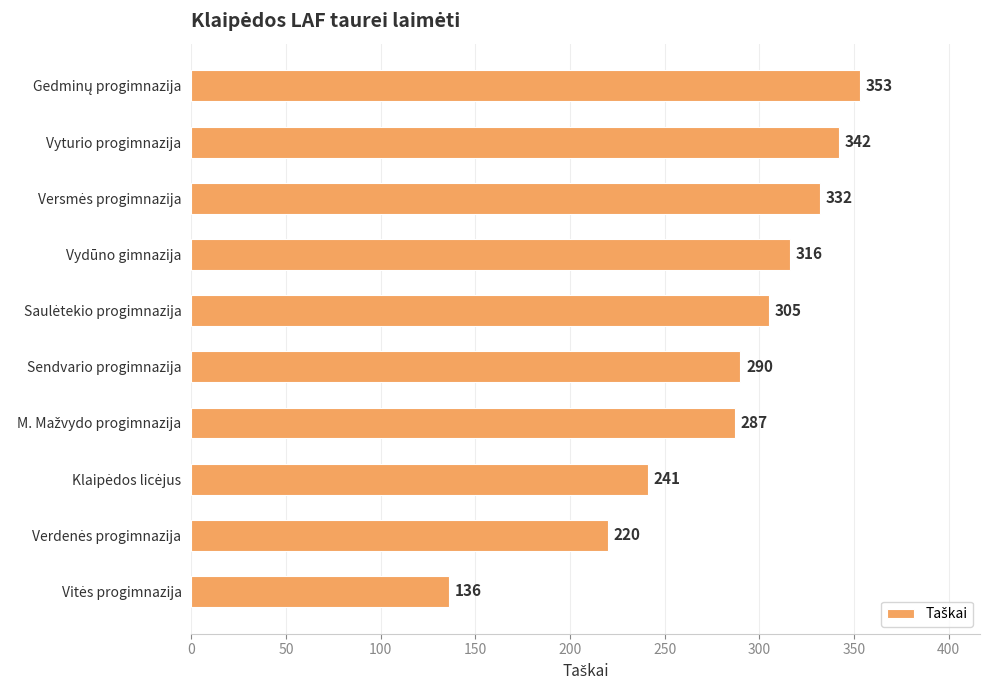

Reading bottom to top, list all the values displayed in this chart.

136	220	241	287	290	305	316	332	342	353